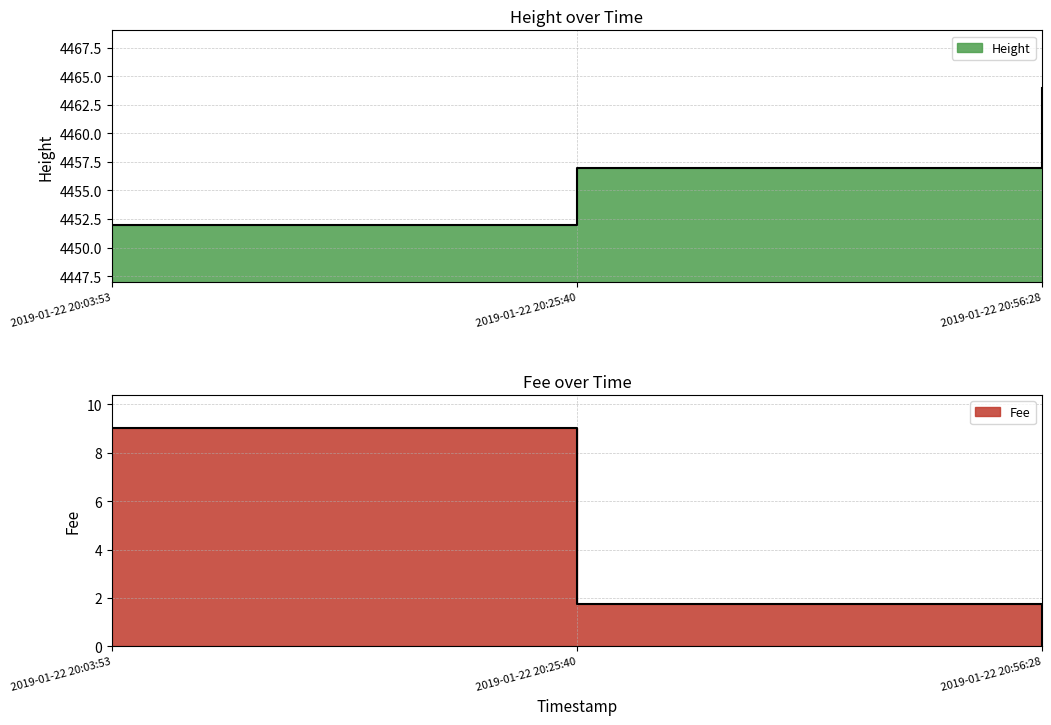

What is the label of the 2nd point from the right?

2019-01-22 20:25:40